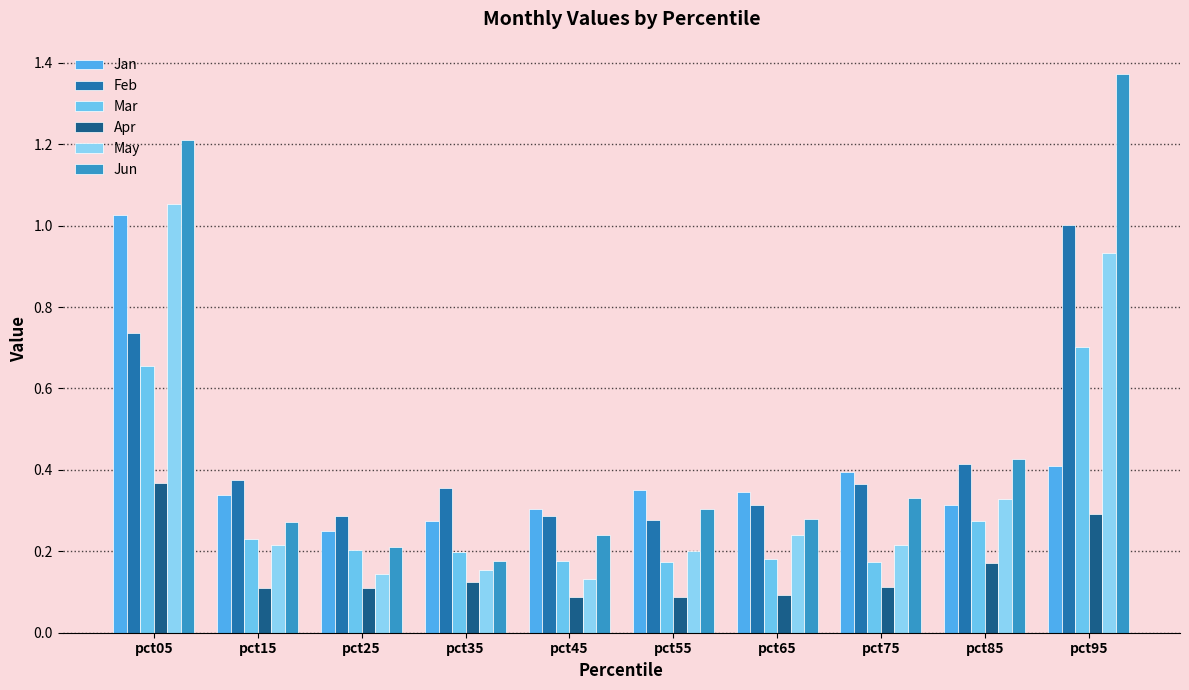

How many categories are shown in the chart?

10